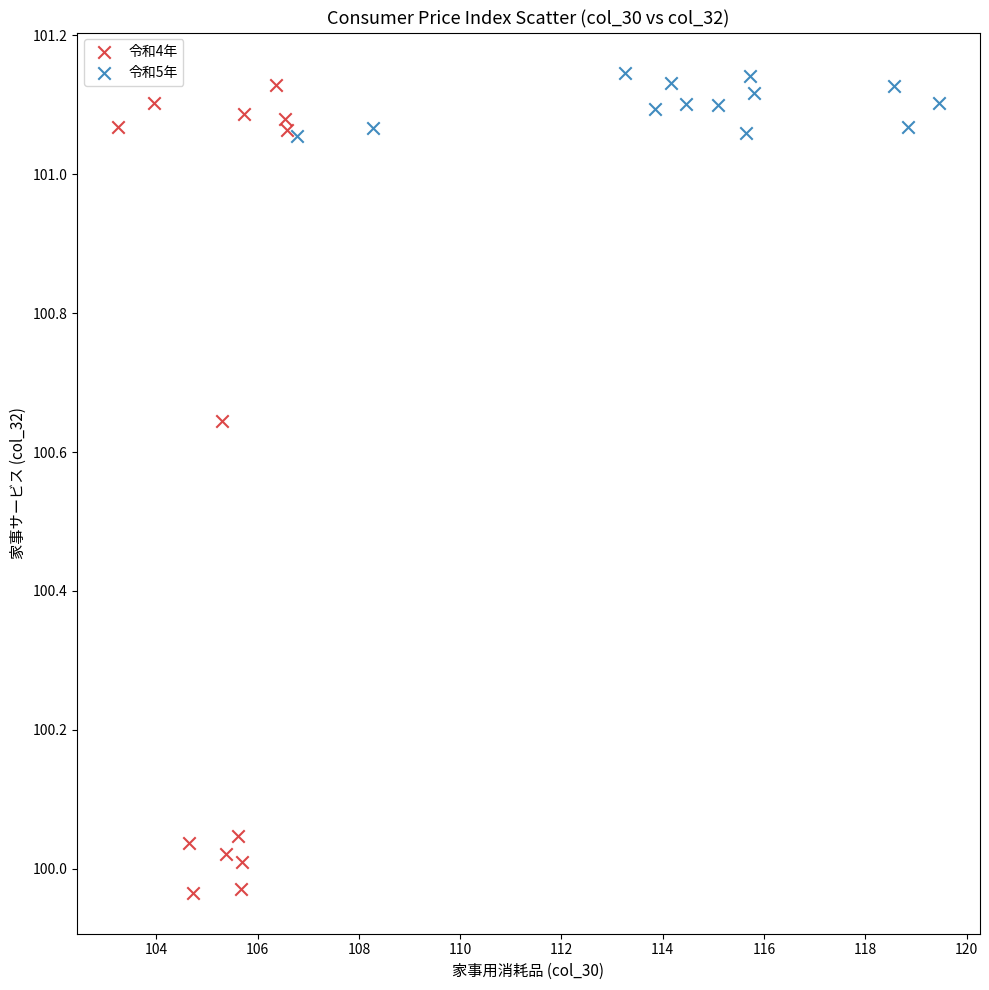

Which series reaches the maximum Y coordinate?

令和5年